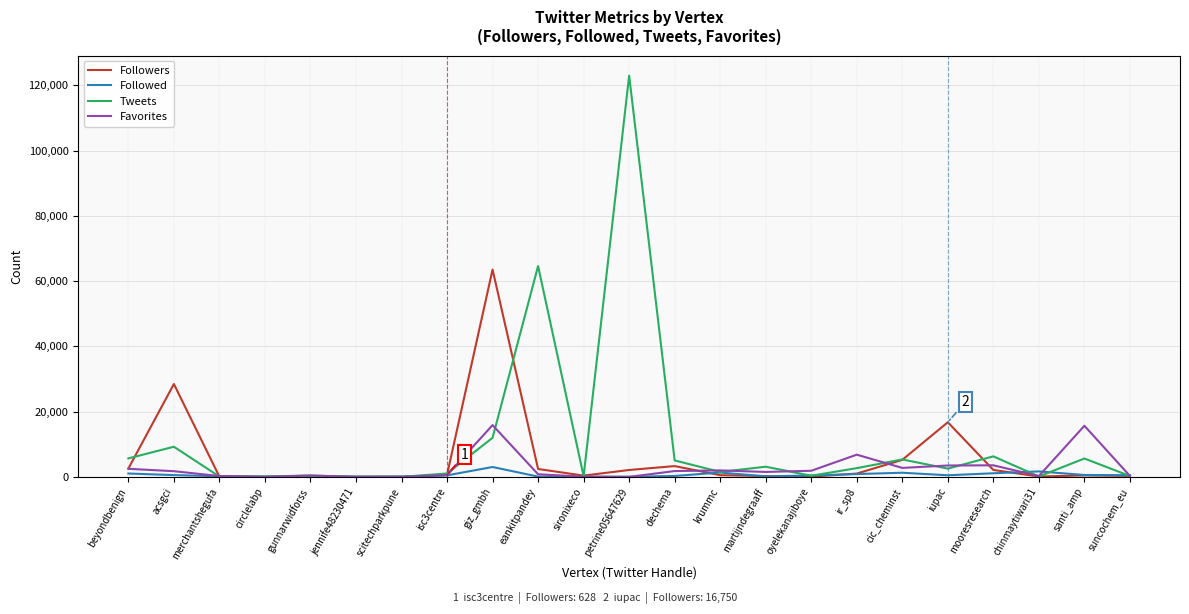

Which label corresponds to the largest value in the chart?

petrine05647629